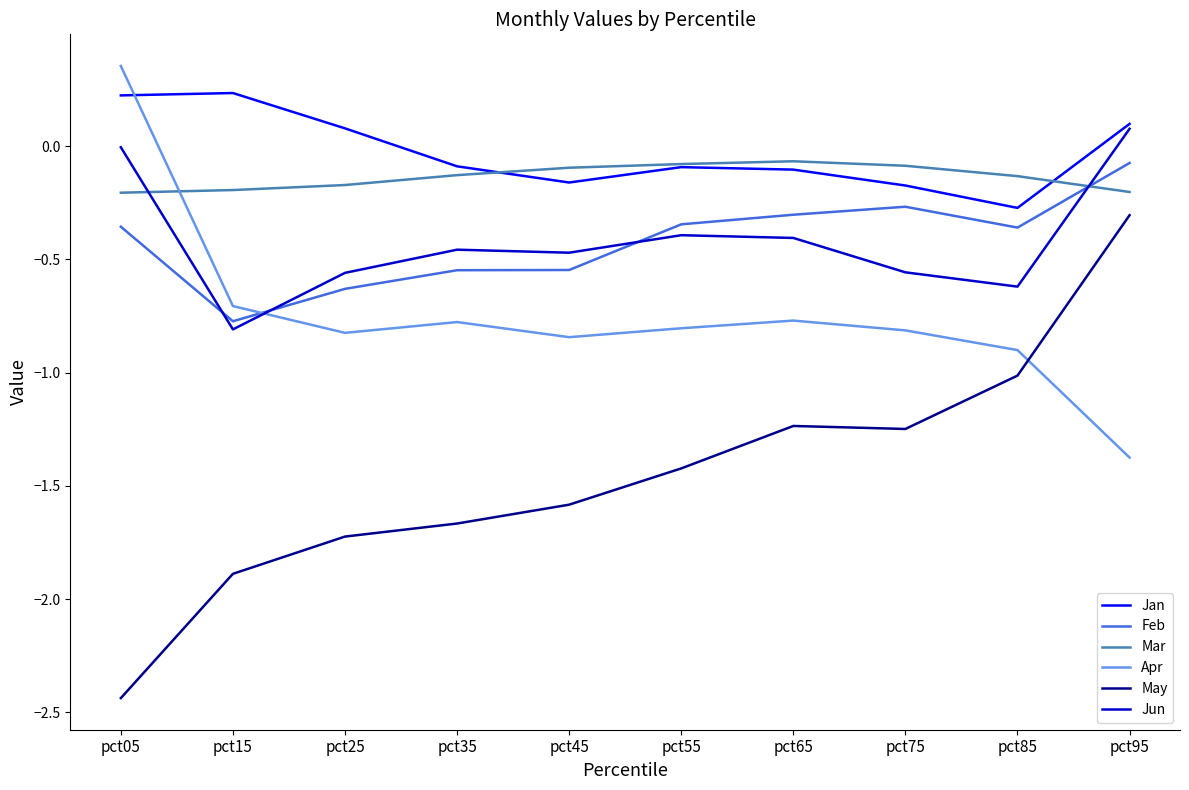

What is the difference between the May values at pct35 and pct25?

0.1